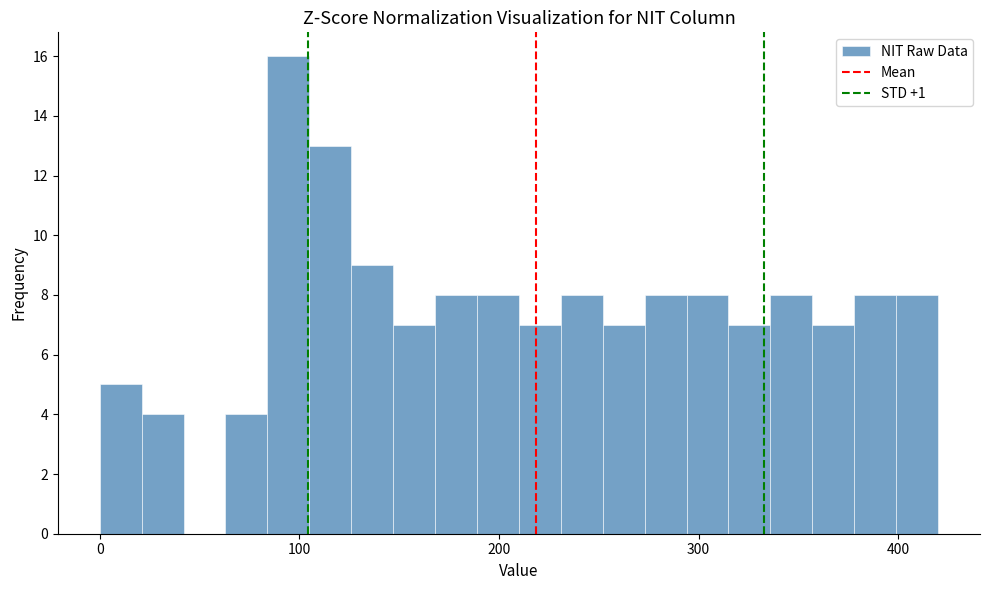

Read against the x-axis, roughly where is the centre of the tallest bar?

90